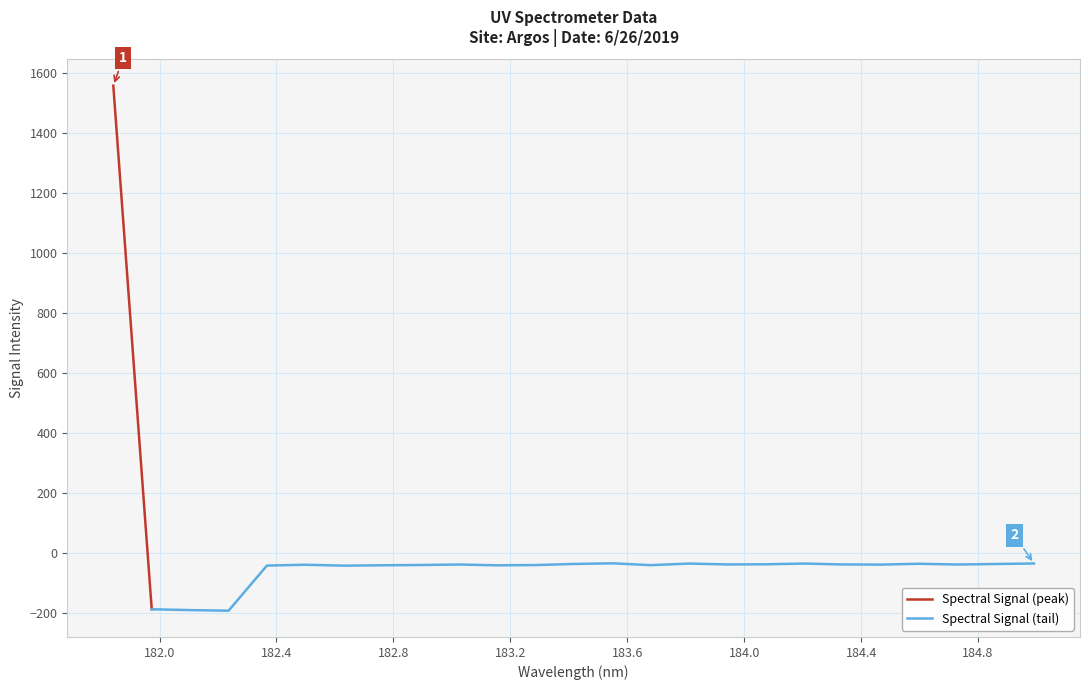

List the labels in order of value, largest first.

181.8418, 183.5488263418, 184.9911297472, 184.2046578328, 183.811206745, 184.5979655002, 183.4176122368, 184.8600909338, 184.0735234058, 183.9423730432, 184.3357763242, 184.7290361848, 183.0238743082, 184.46687888, 182.498667305, 182.8925964608, 183.2863821962, 183.6800245112, 182.7613026778, 183.15513622, 182.3673257152, 182.6299929592, 181.9732053322, 182.1045947288, 182.2359681898